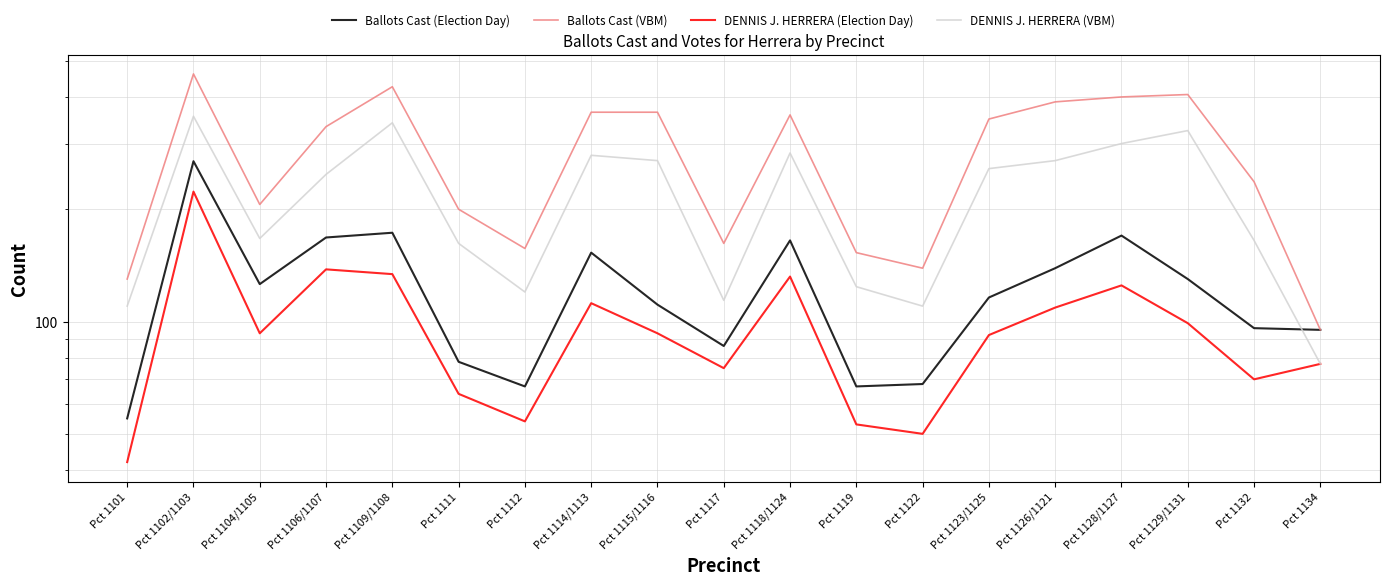

Between which two adjacent categories do DENNIS J. HERRERA (VBM) and Ballots Cast (Election Day) first intersect?

Pct 1132 and Pct 1134